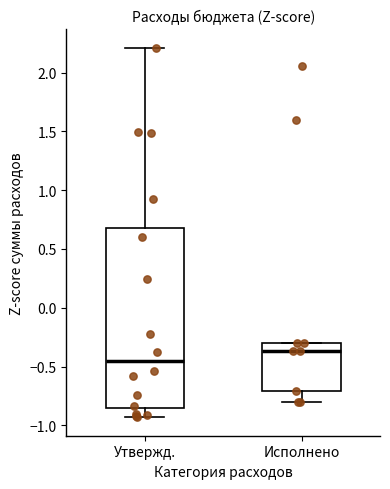

Reading left to right, transcribe this box plot: for each box, give where its median line is, the range the box spans, and where its two whiskers end, as read against the y-axis. The values are not printed on the chart, so give them approximately, as read against the axis.

Утвержд.: median -0.45, box -0.85 to 0.70, whiskers -0.95 to 2.20
Исполнено: median -0.35, box -0.70 to -0.30, whiskers -0.80 to -0.30